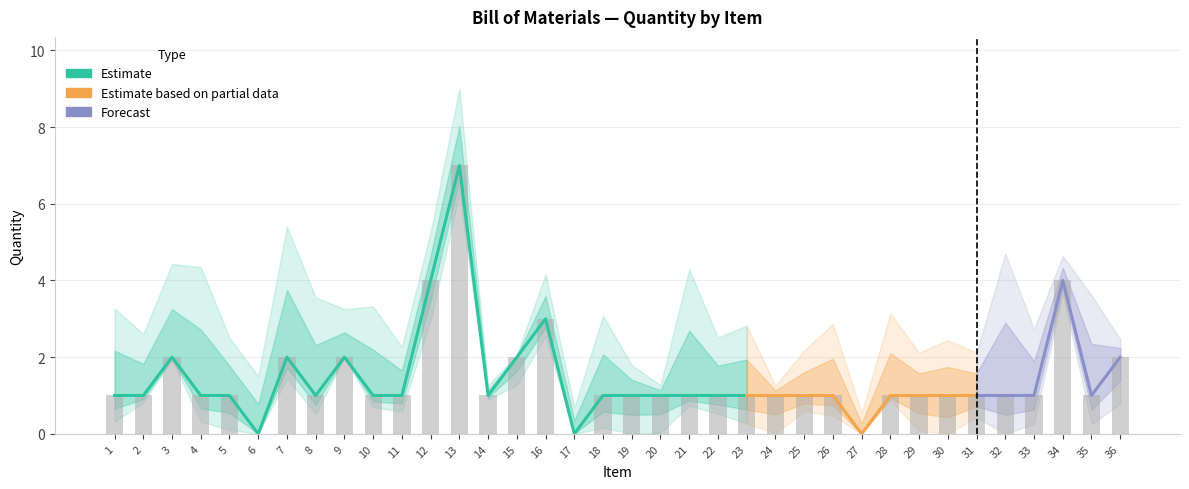

Are the bars horizontal?

No